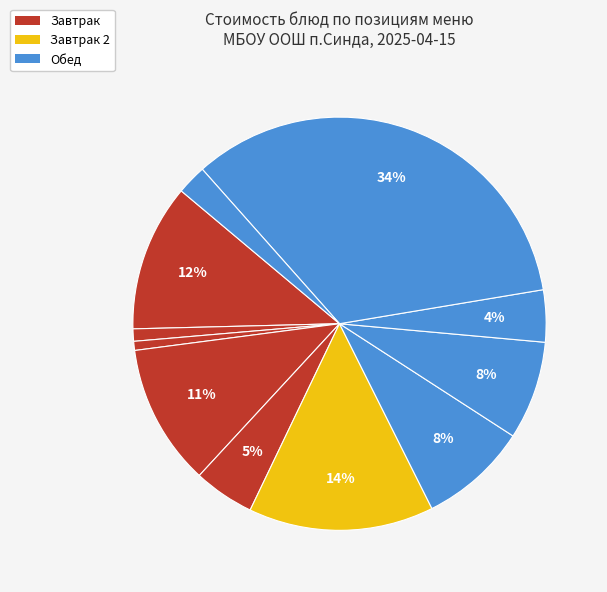

Count the number of slices in the pie.

11